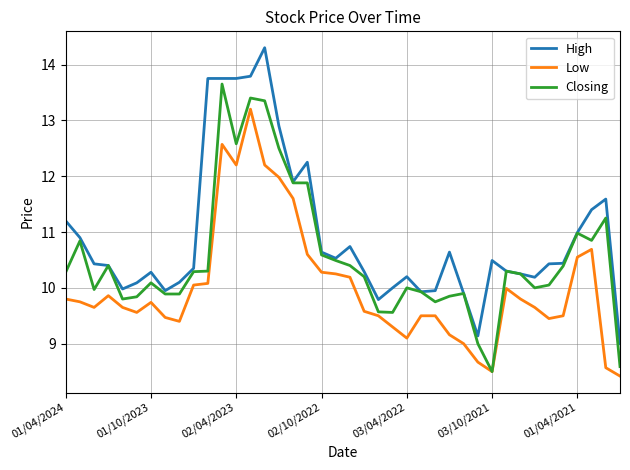

What is the average value of the High series?

10.9